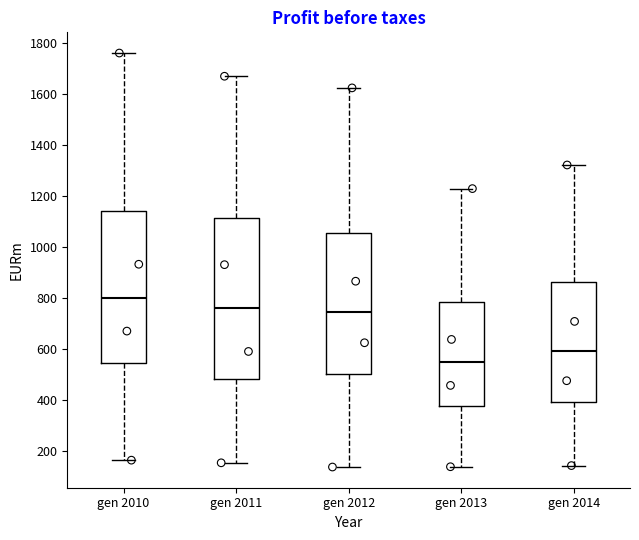

Which box's median line is the lowest?

gen 2013